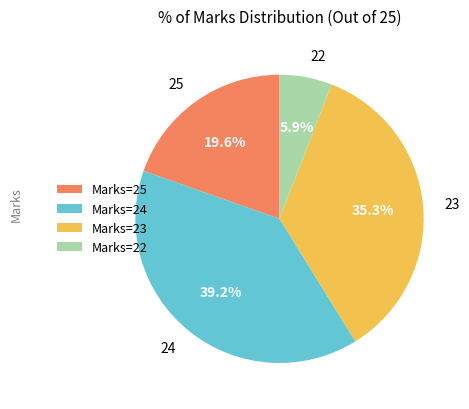

How many slices are in this pie chart?

4